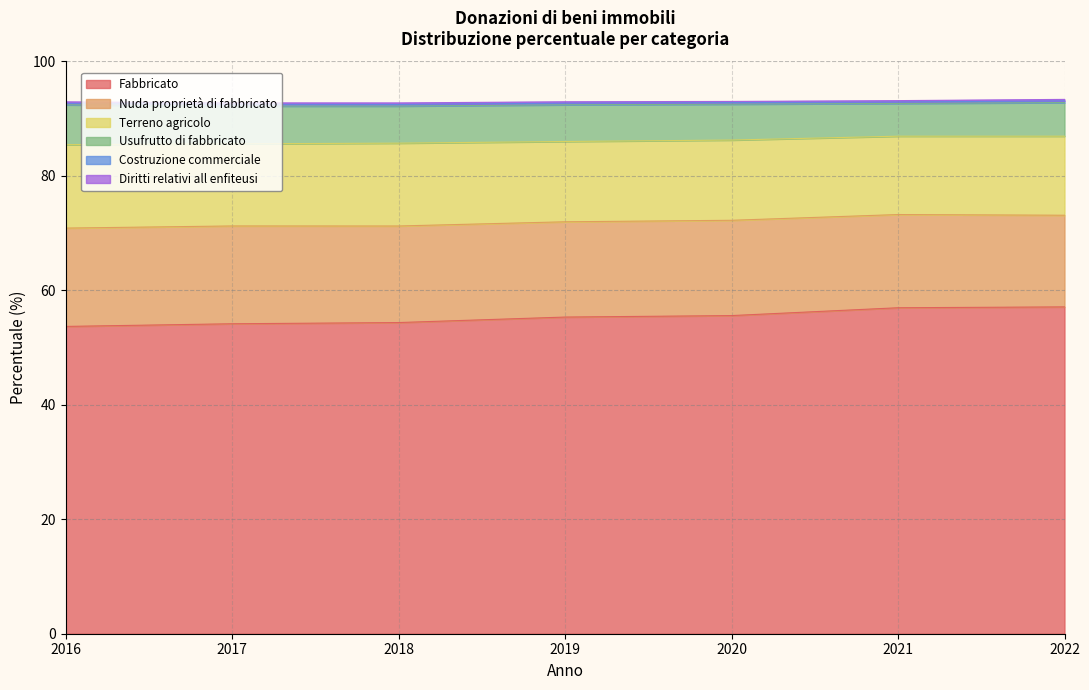

Is it true that Diritti relativi all enfiteusi equals 0.1 at 2019?

False